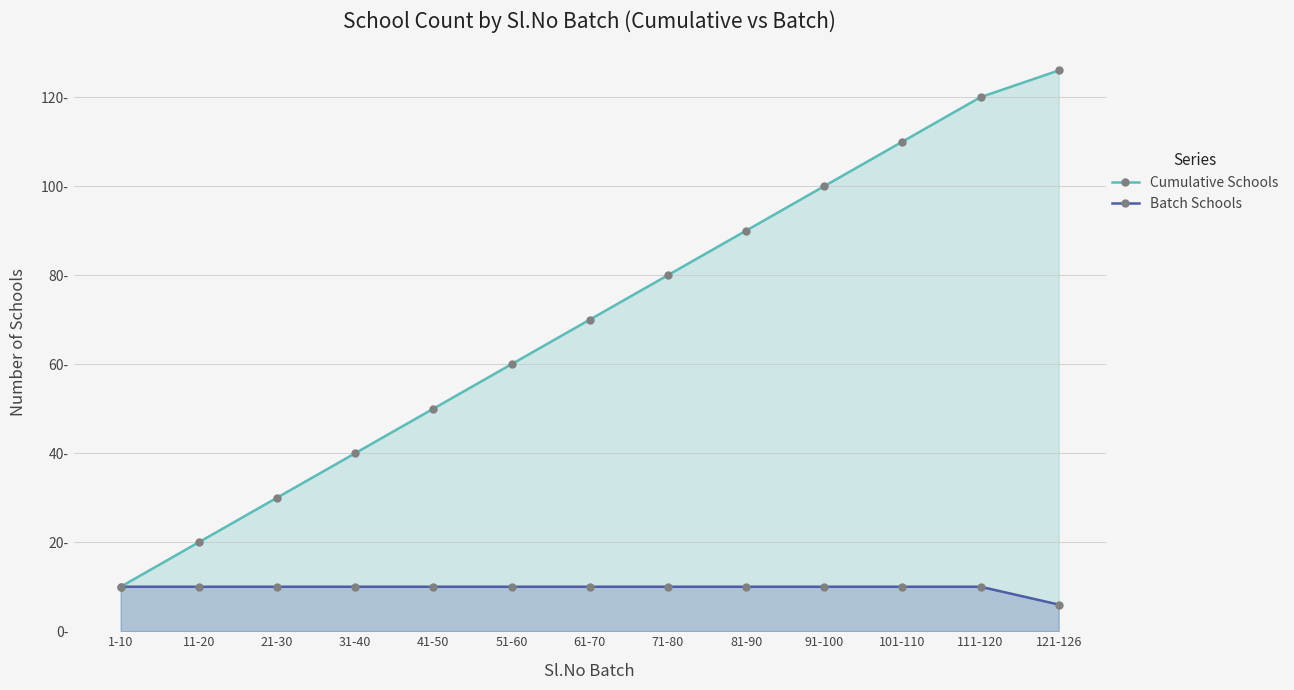

Reading left to right, what are all the values shown in this chart?

Cumulative Schools: 10	20	30	40	50	60	70	80	90	100	110	120	126
Batch Schools: 10	10	10	10	10	10	10	10	10	10	10	10	6